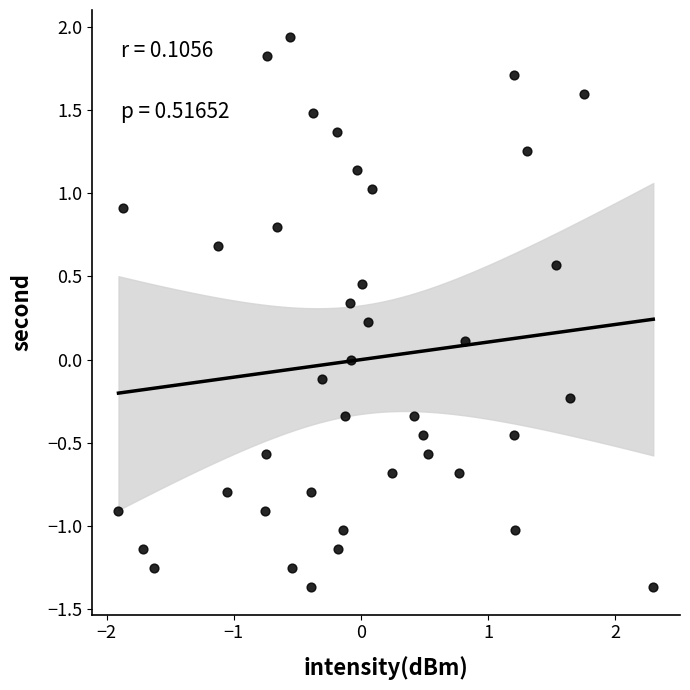

What is the range of X values (max minus min)?

4.2